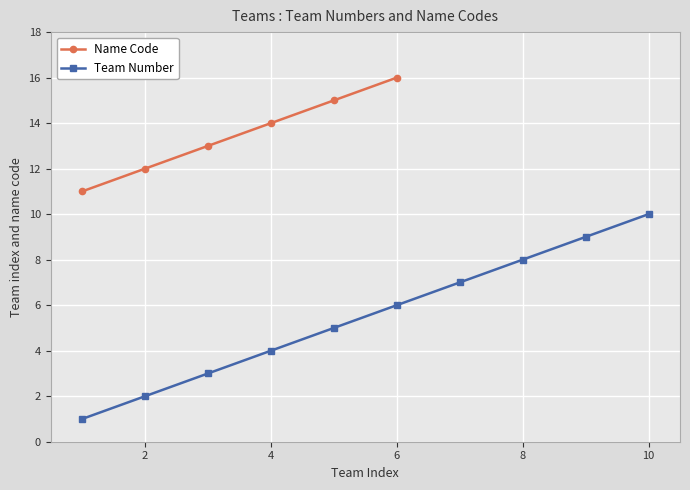

True or false: Team Number has a value of 9 at Oscar.

False